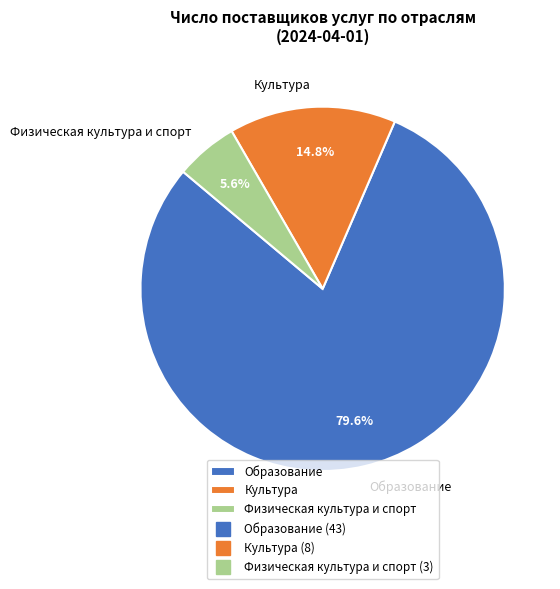

The Физическая культура и спорт slice represents 11% of the pie. True or false?

False